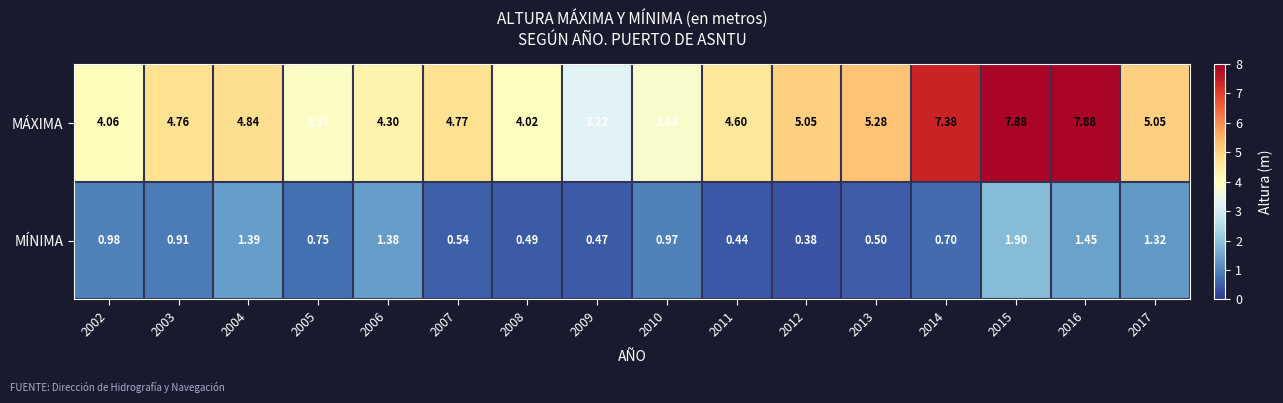

Is the value of MÍNIMA at 2011 greater than the value of MÁXIMA at 2016?

No